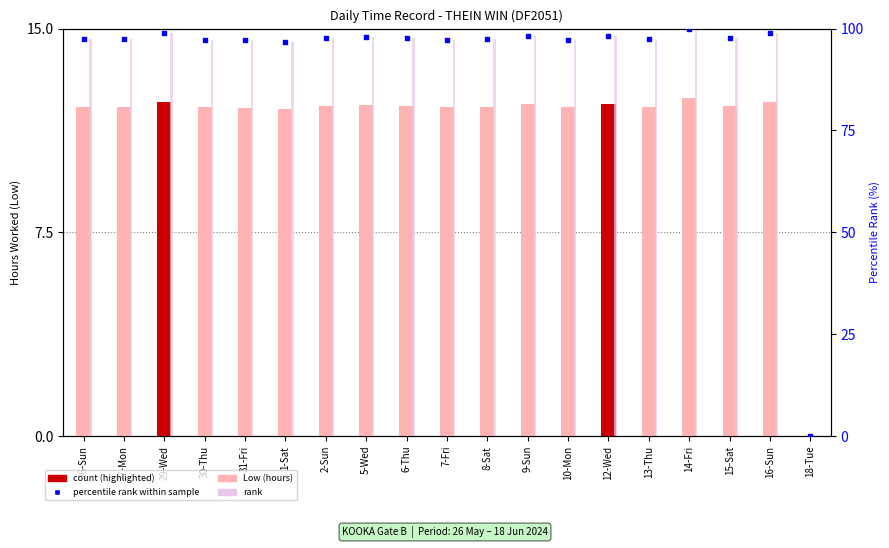

What is the total value across all series at 15-Sat?

207.5